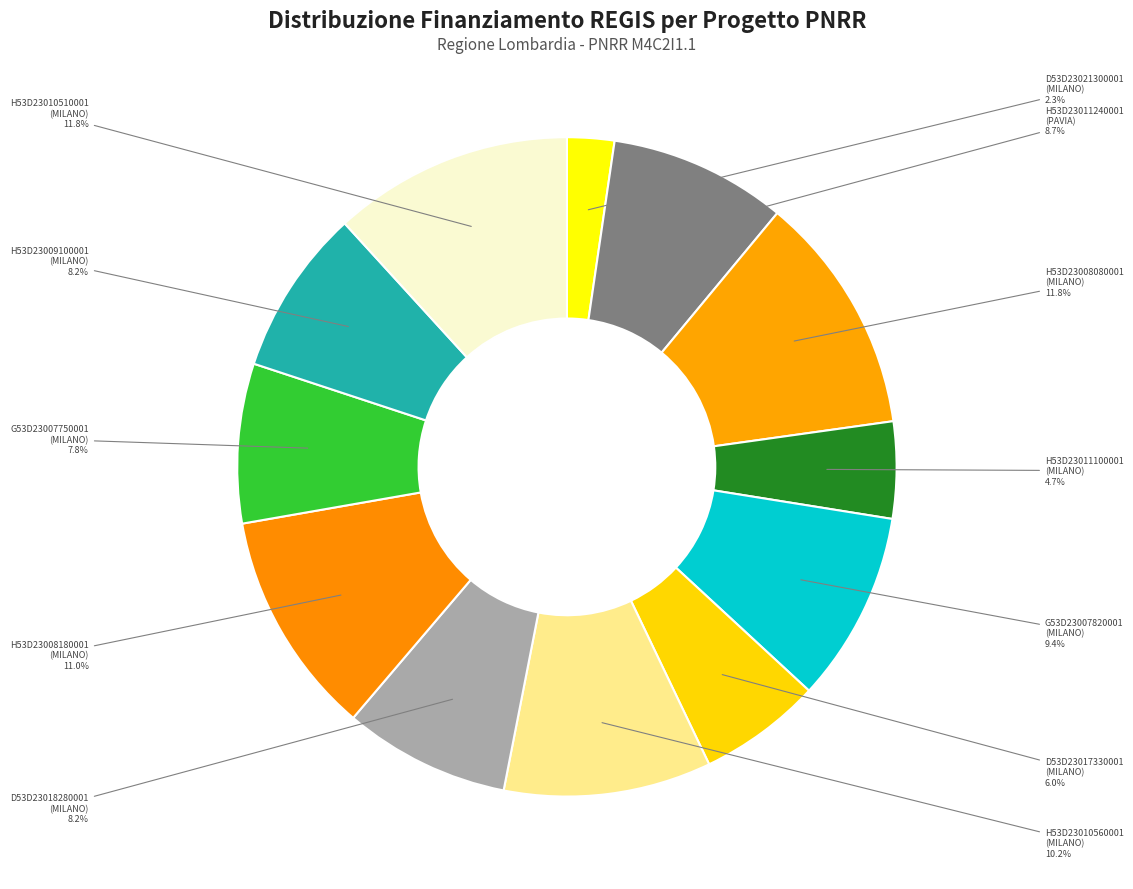

Is there a majority slice in this chart?

No